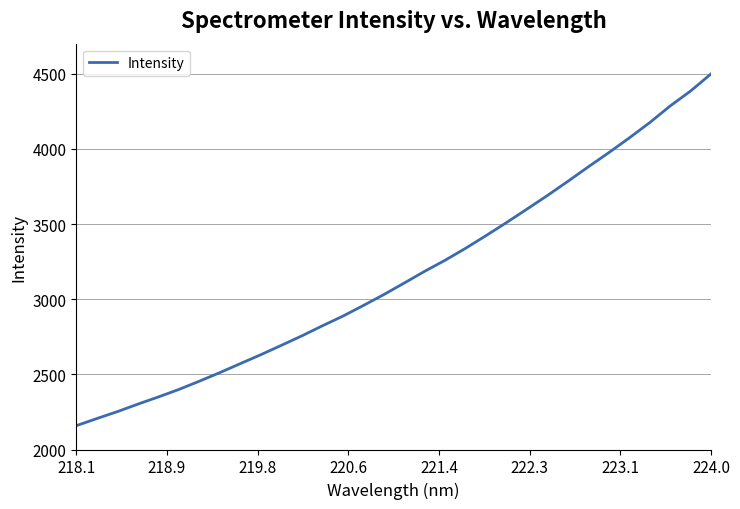

True or false: there are more than 1 points higher than both neighbors.

False